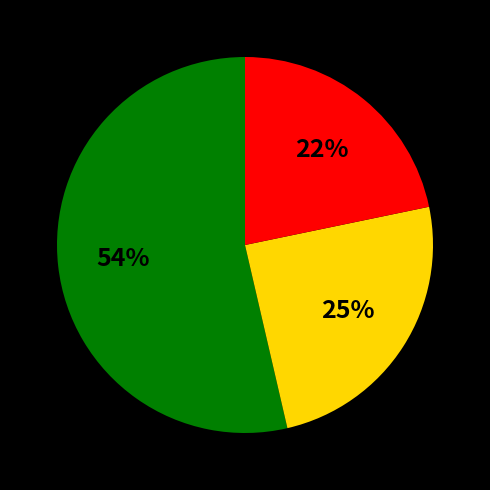

Is there any slice that represents more than half of the pie?

Yes